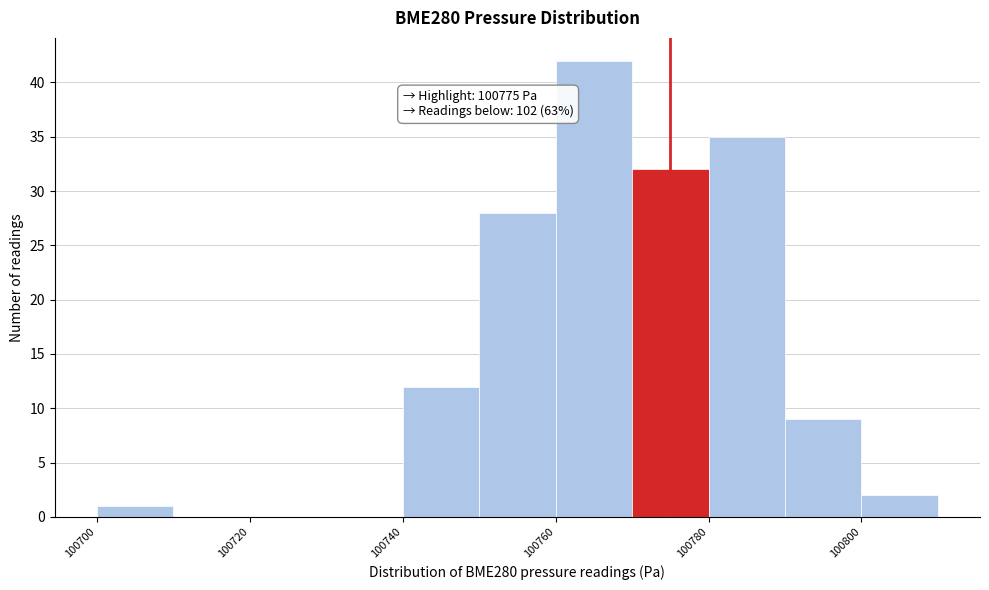

Over which range of the x-axis is the bar tallest?

100760 to 100770